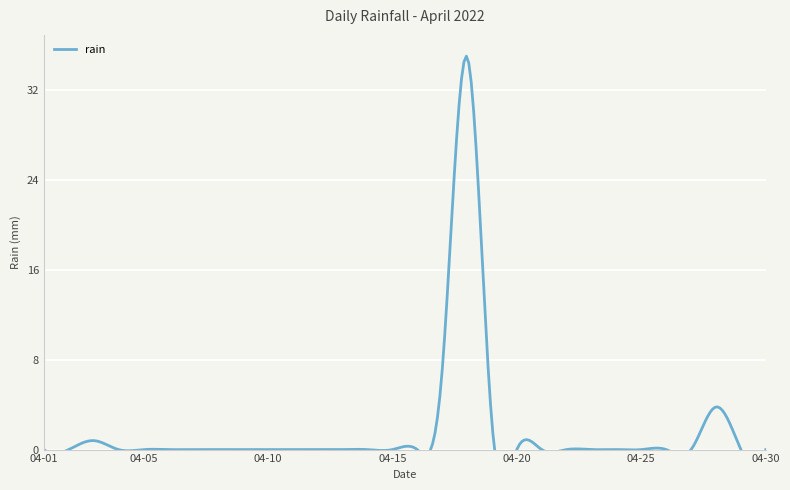

The chart shows a value of 11.8 at 2022-04-20. True or false?

False